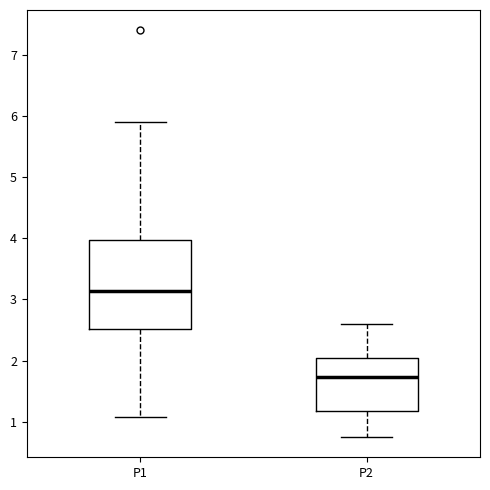

Reading left to right, transcribe this box plot: for each box, give where its median line is, the range the box spans, and where its two whiskers end, as read against the y-axis. The values are not printed on the chart, so give them approximately, as read against the axis.

P1: median 3.1, box 2.5 to 4.0, whiskers 1.1 to 5.9
P2: median 1.7, box 1.2 to 2.0, whiskers 0.8 to 2.6